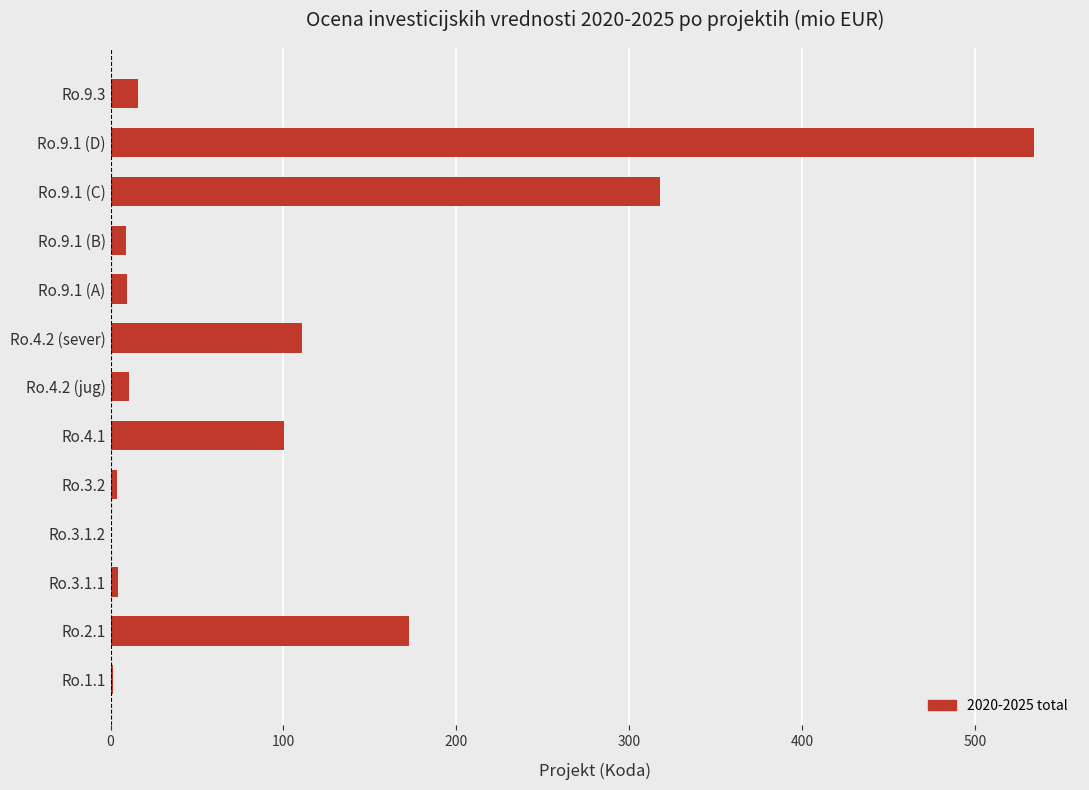

Which category has the highest value across all series?

Ro.9.1 (D)